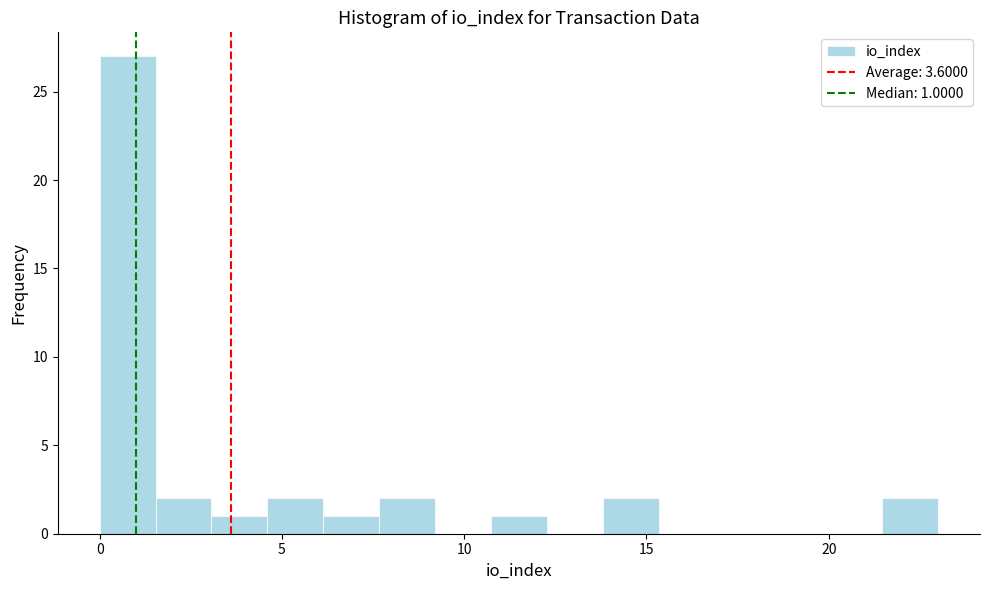

Around what value on the x-axis is the tallest bar? Give the approximate position of its centre, as read against the axis.

1.0